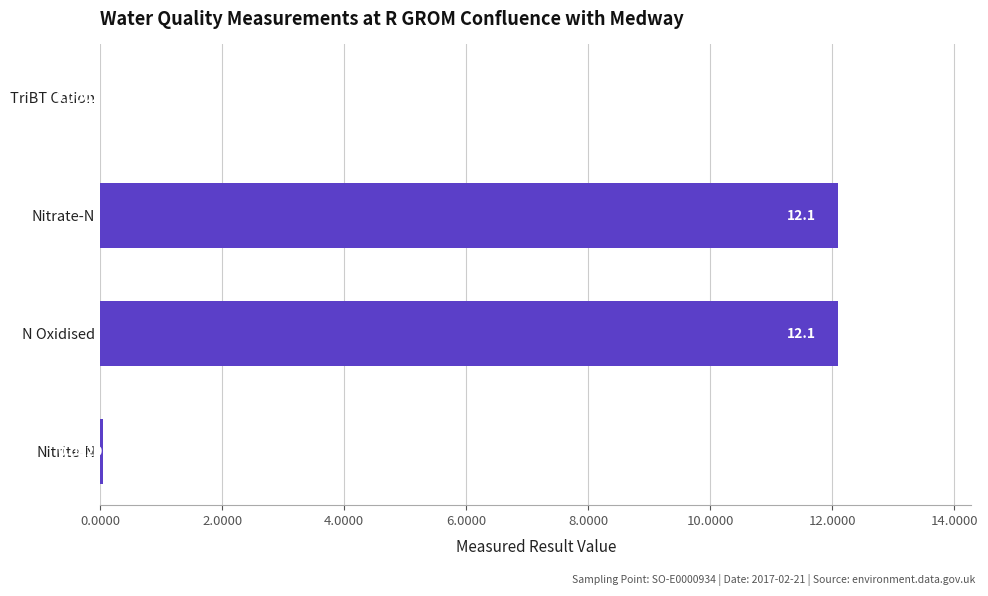

What is the sum of all values?

24.2